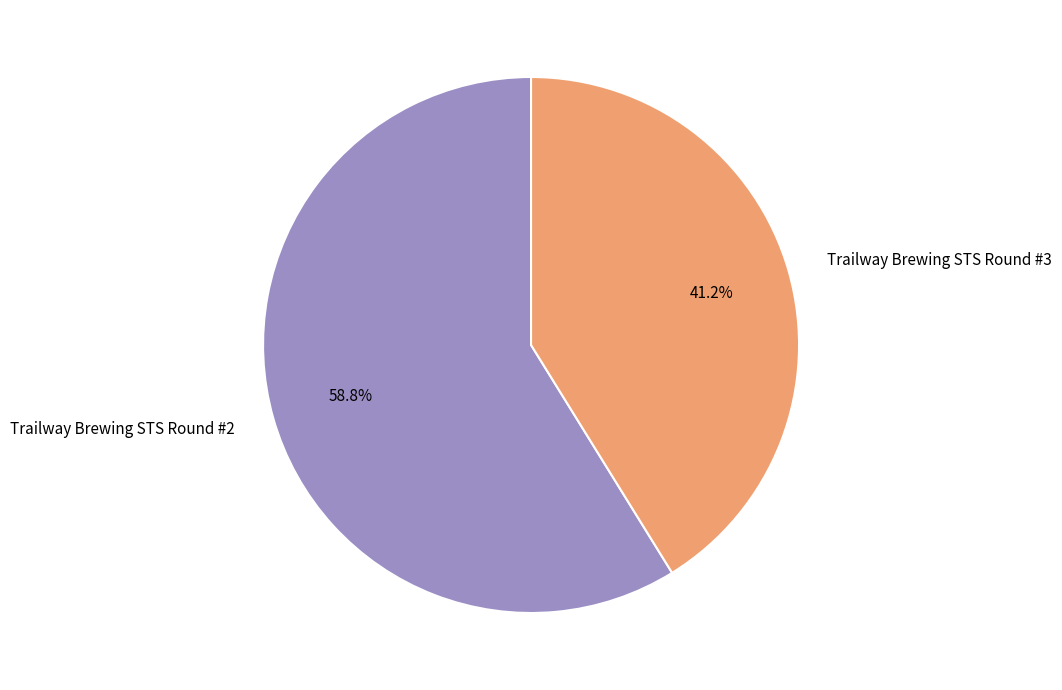

Does Trailway Brewing STS Round #3 account for over 50% of the chart?

No